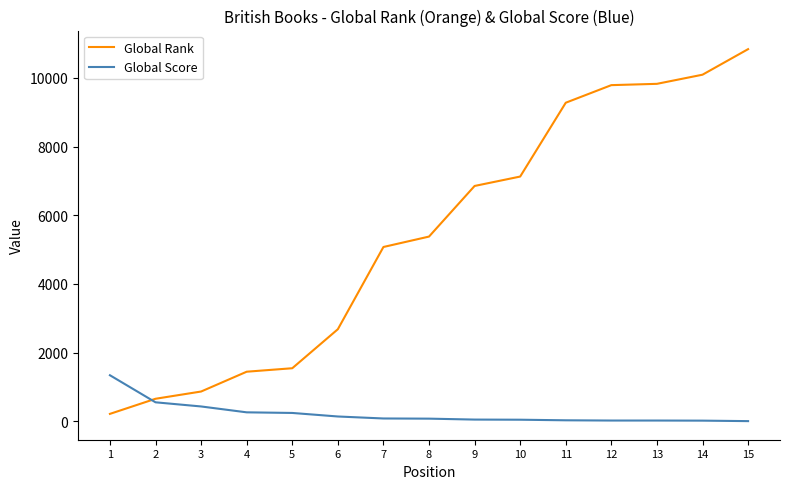

Which category has the highest value across all series?

15